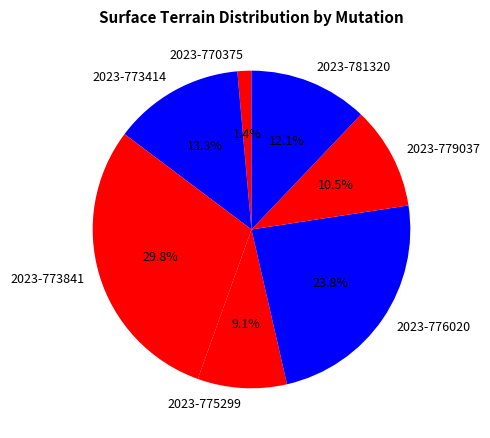

What percentage is NOT represented by 2023-770375?

98.6%